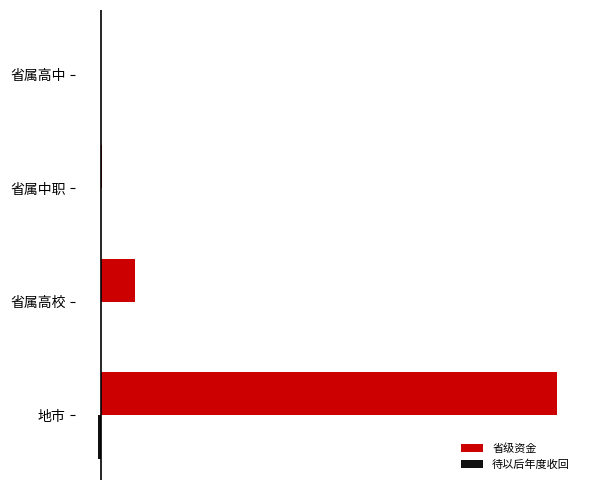

What is the maximum value shown in the chart?

75824.4